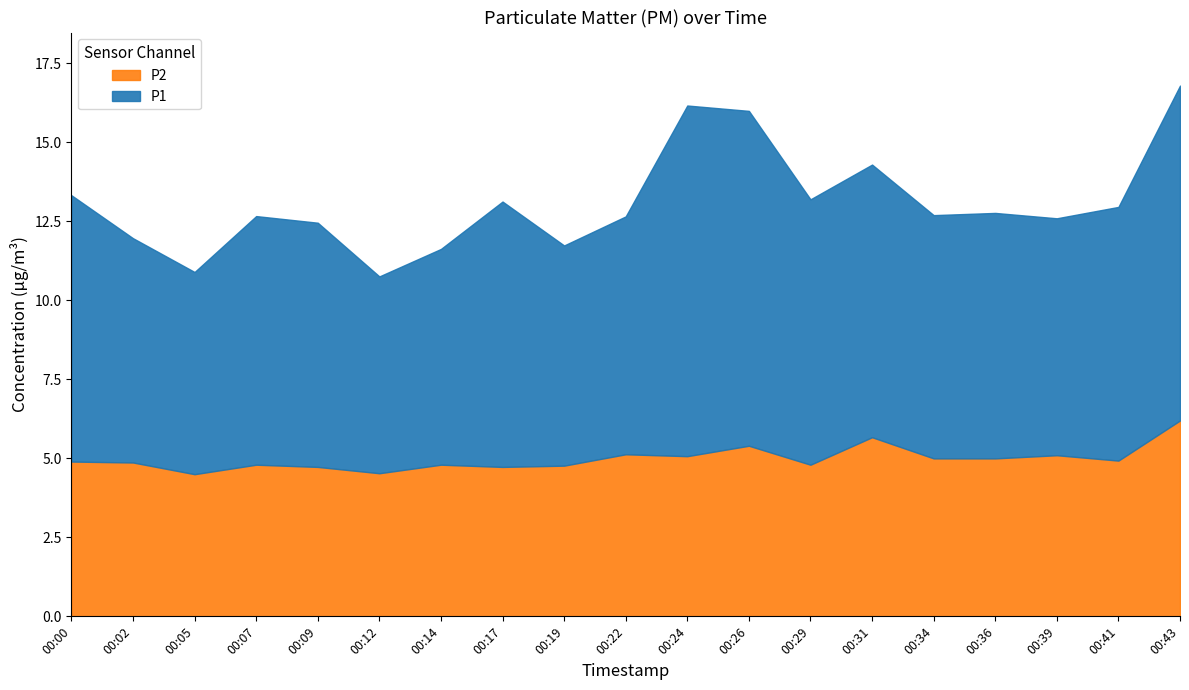

What is the highest value of the P1 series?

11.1